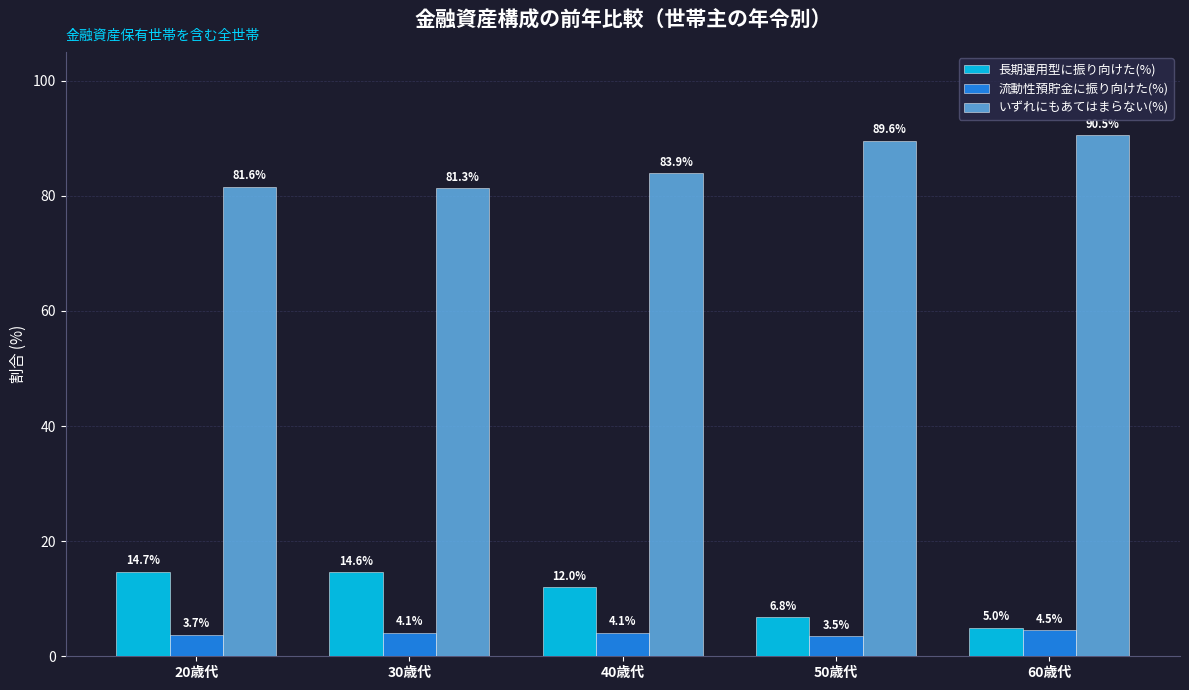

Reading right to left, extract all data points from this chart.

長期運用型に振り向けた(%): 5.0	6.8	12.0	14.6	14.7
流動性預貯金に振り向けた(%): 4.5	3.5	4.1	4.1	3.7
いずれにもあてはまらない(%): 90.5	89.6	83.9	81.3	81.6